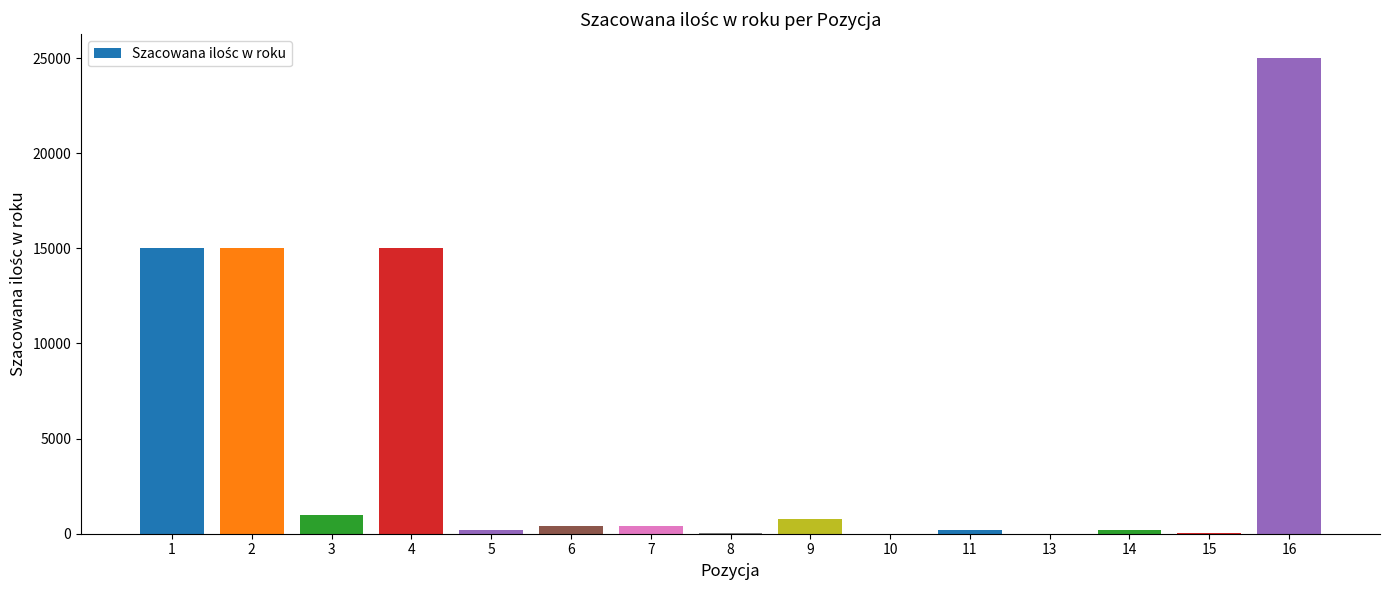

What is the greatest value displayed?

25000